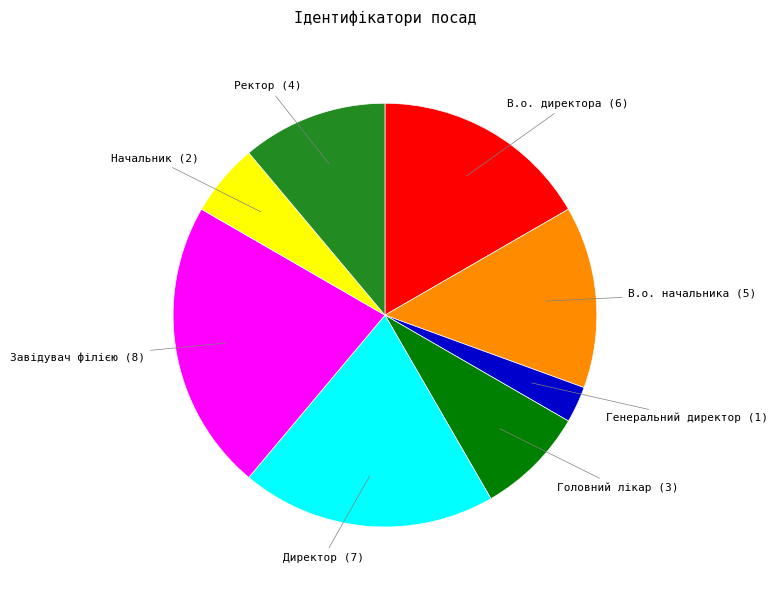

Does Ректор represent more than half of the total?

No